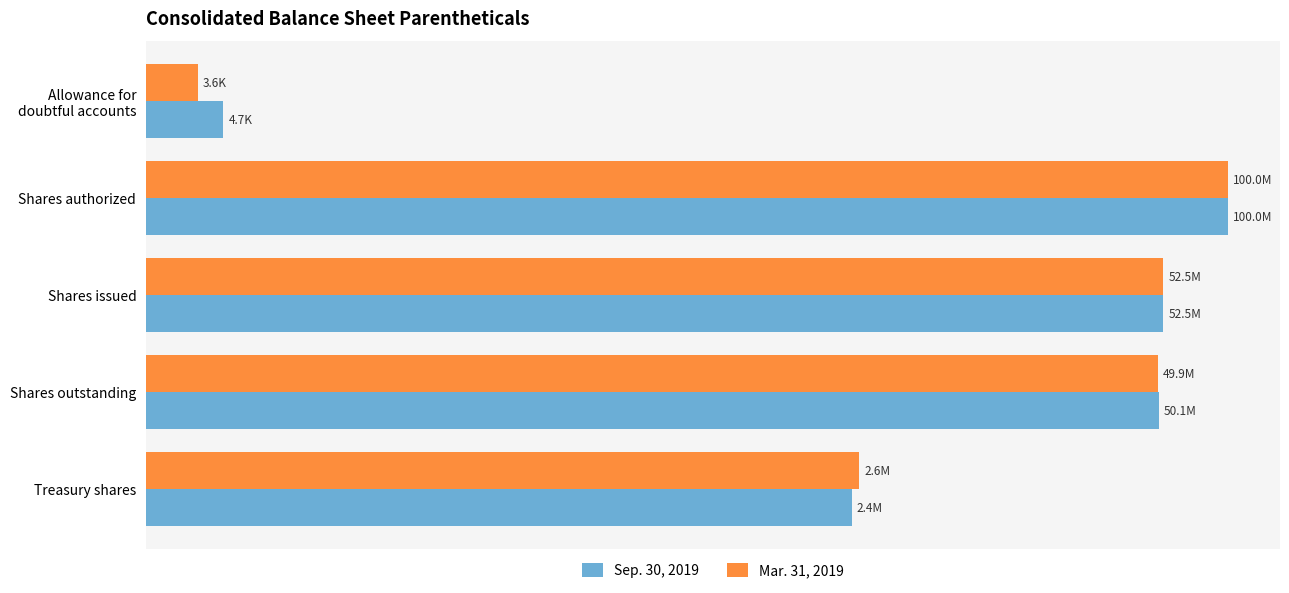

The value of Mar. 31, 2019 at Treasury shares is 1246865. True or false?

False